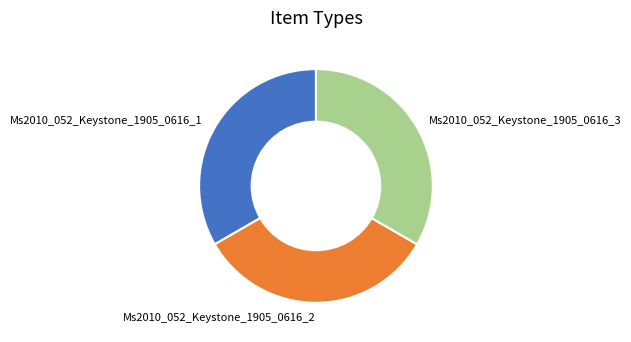

Approximately how many times larger is the value at Ms2010_052_Keystone_1905_0616_2 compared to Ms2010_052_Keystone_1905_0616_1?

1.0